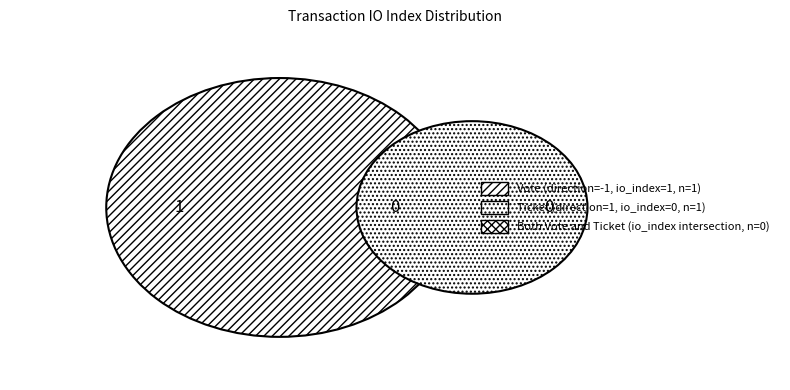

What is the change in value from Vote (direction=-1, io_index=1) to Ticket (direction=1, io_index=0)?

-1